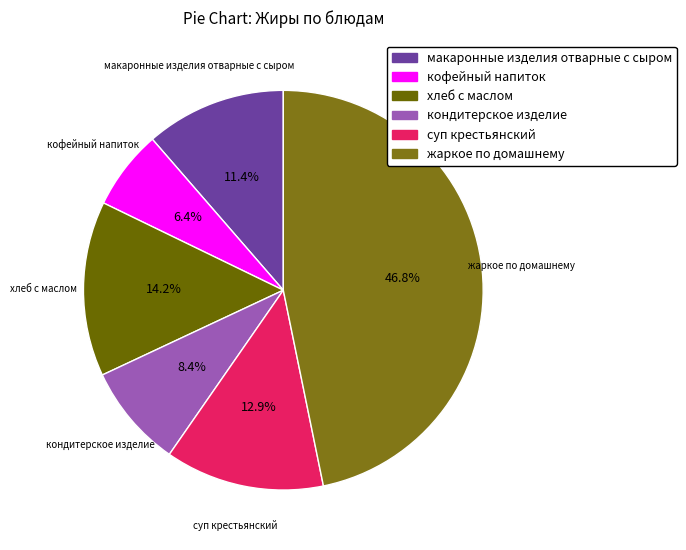

How many slices are in this pie chart?

6